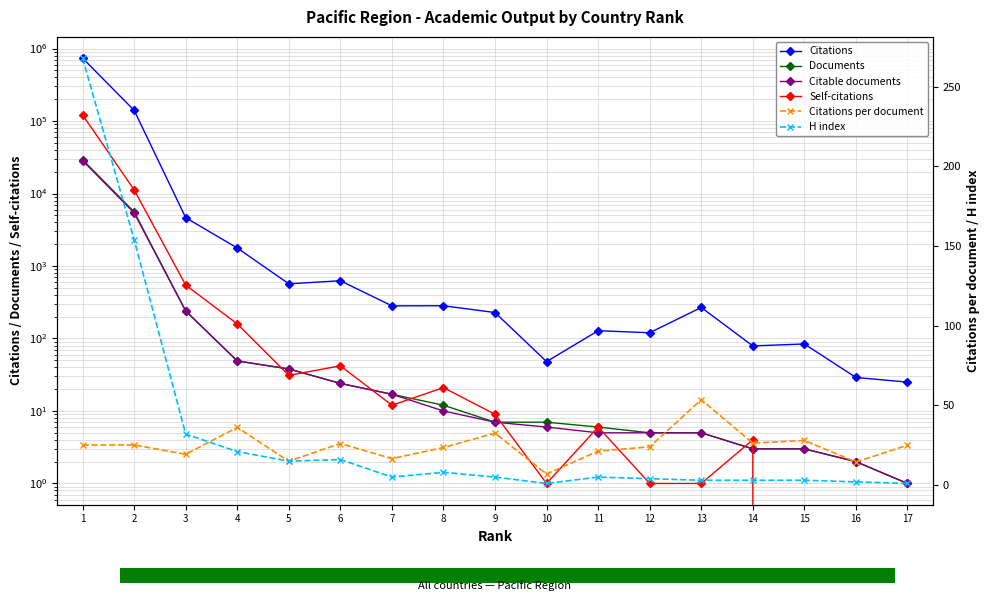

Where is the first local minimum for Citations?

5